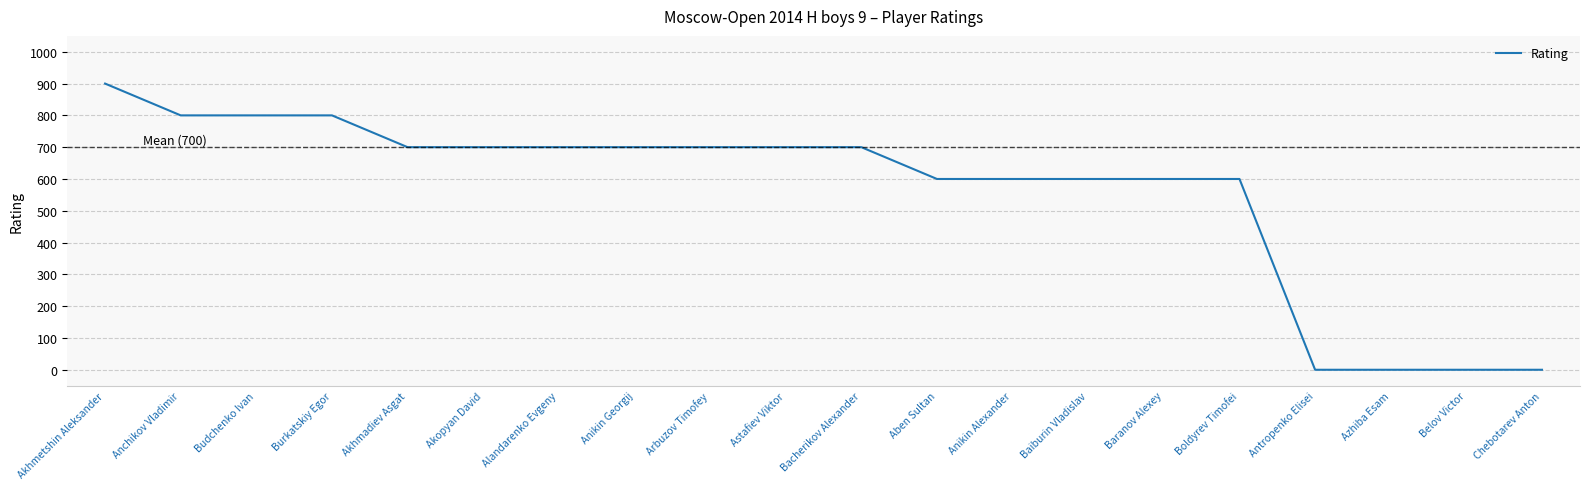

Is it true that the value at Akhmadiev Asgat is 700?

True